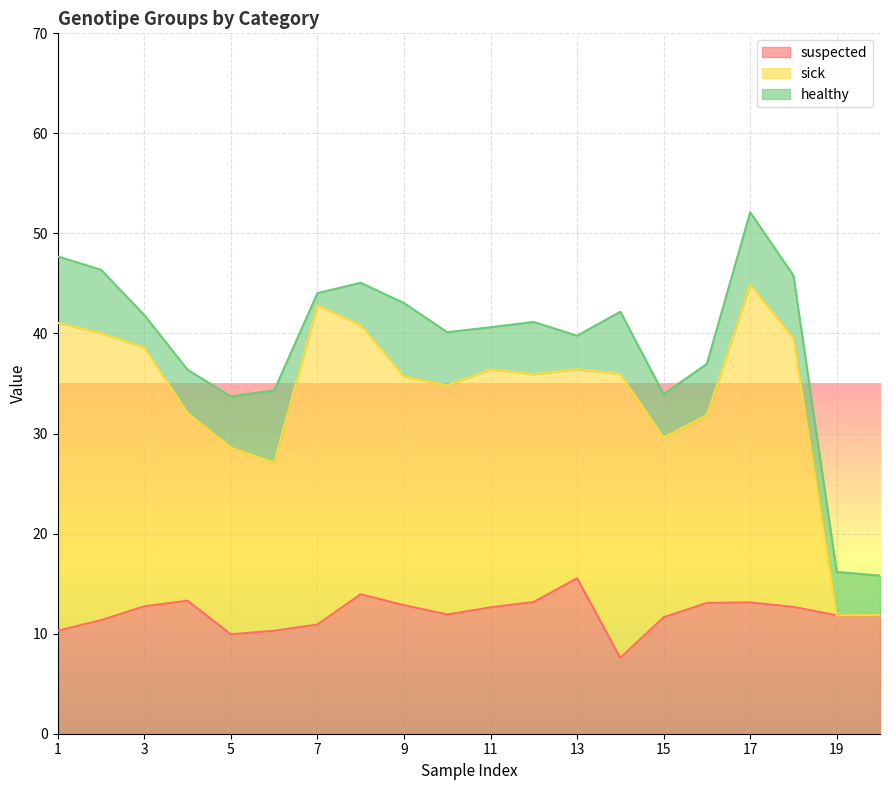

True or false: suspected has more than 2 interior local peaks.

True